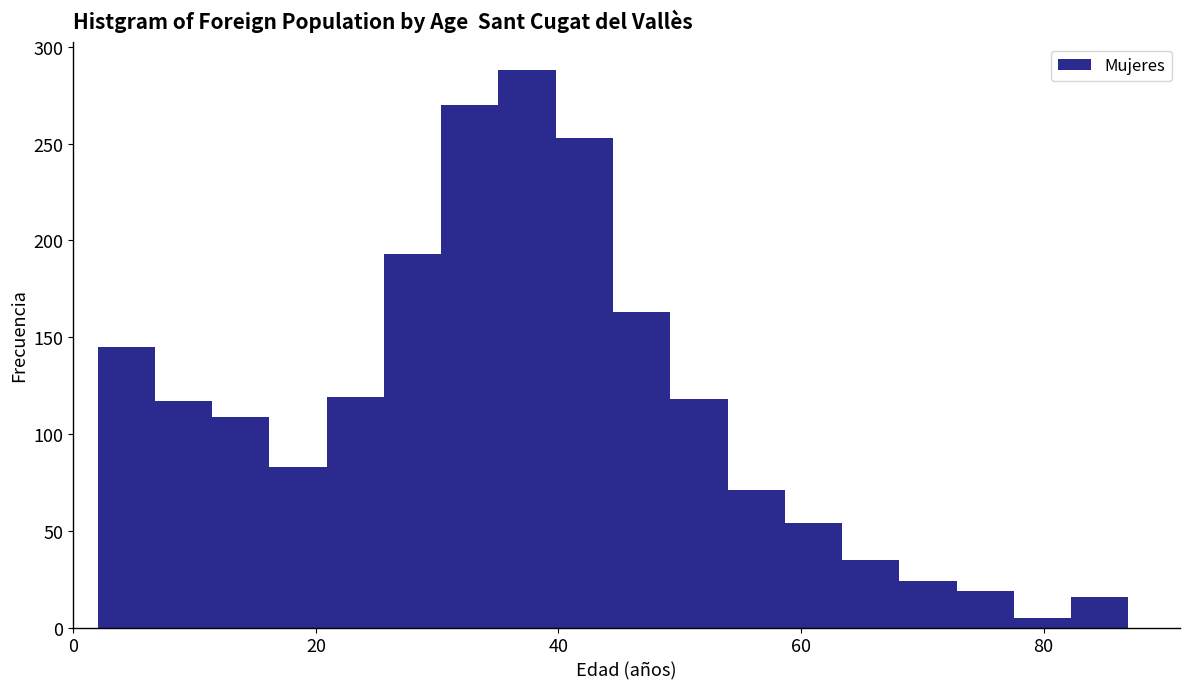

Read against the x-axis, roughly where is the centre of the tallest bar?

38